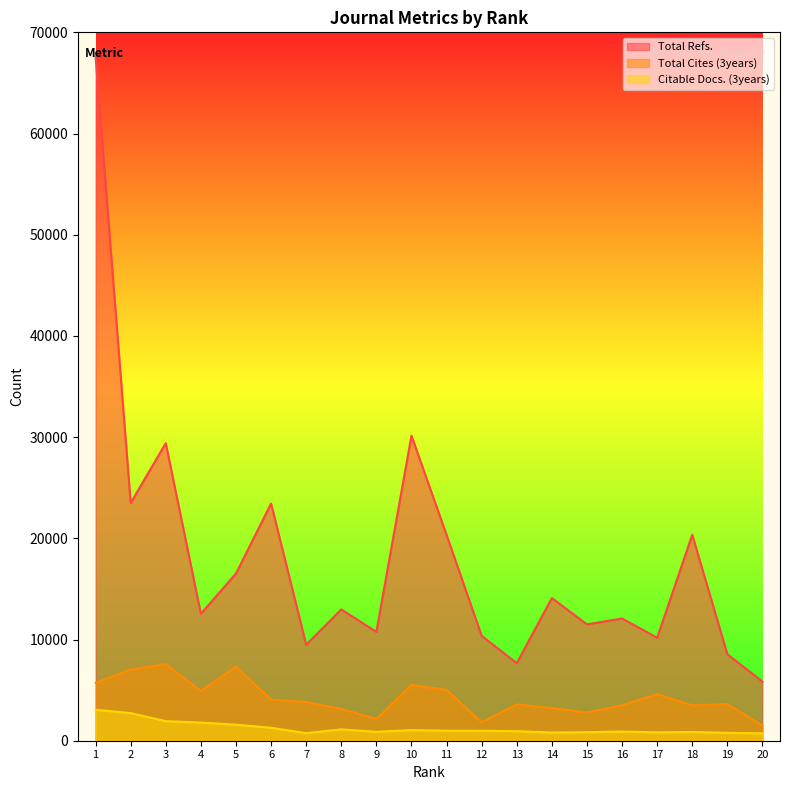

At how many categories does at least one series exceed 46385?

1